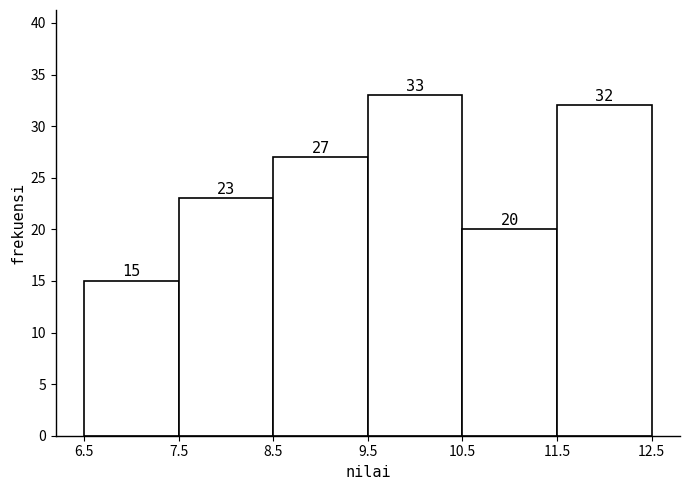

What is the height of the bar covering 8.5 to 9.5 on the x-axis?

27